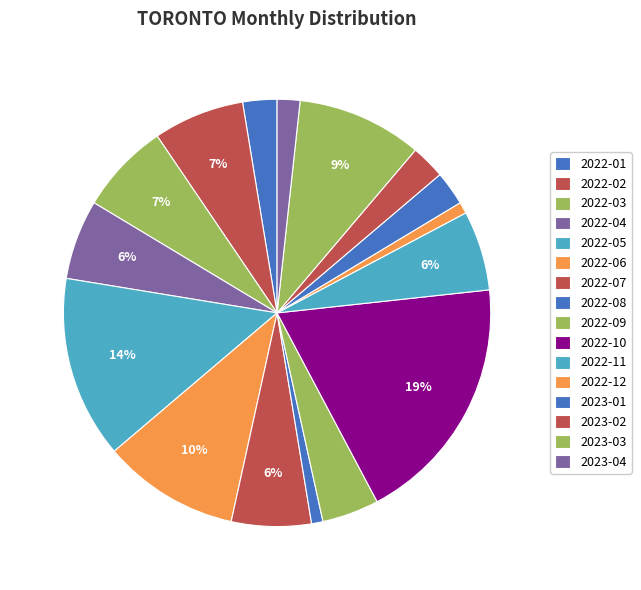

Is it true that 2022-12 is 1% of the pie?

True